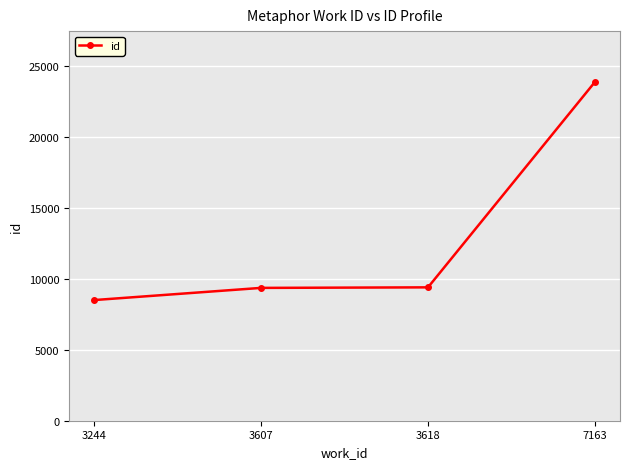

What value does the data have at 3618, to the nearest 10?

9390